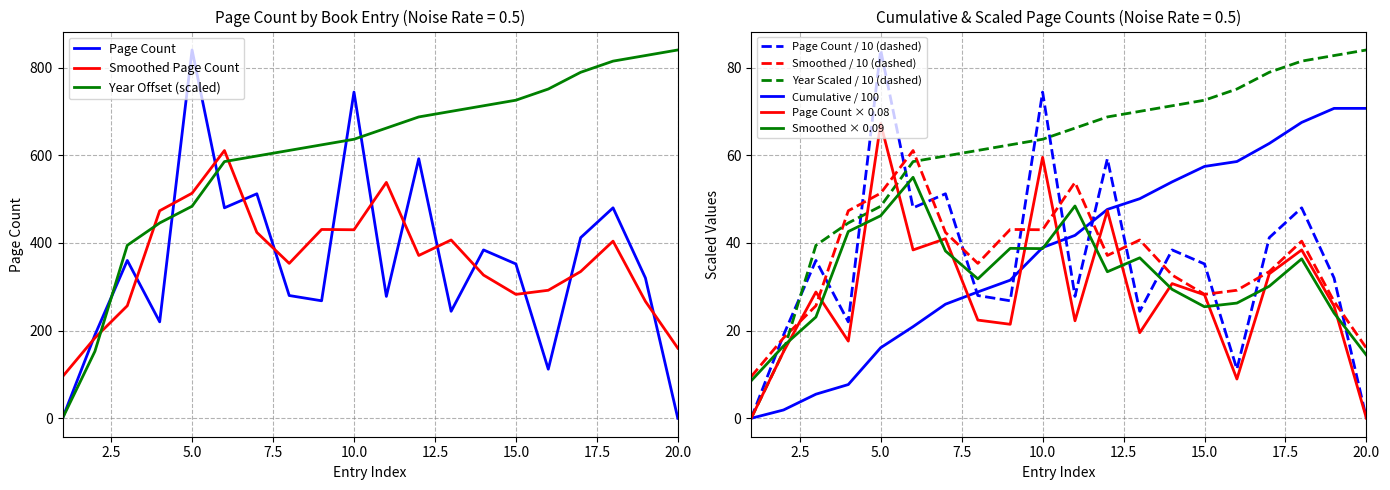

Is it true that Smoothed / 10 (dashed) equals 27.8 at 10.0?

False